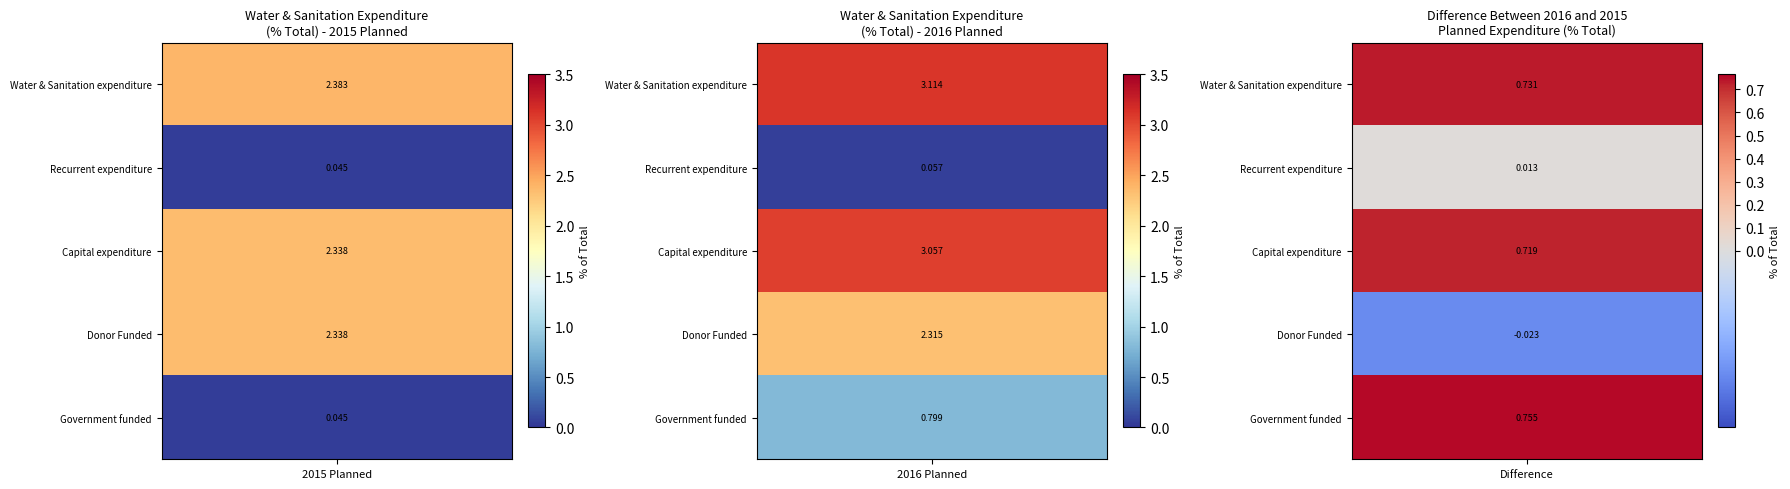

Where is Water & Sanitation expenditure nearest to the value 2?

2015 Planned